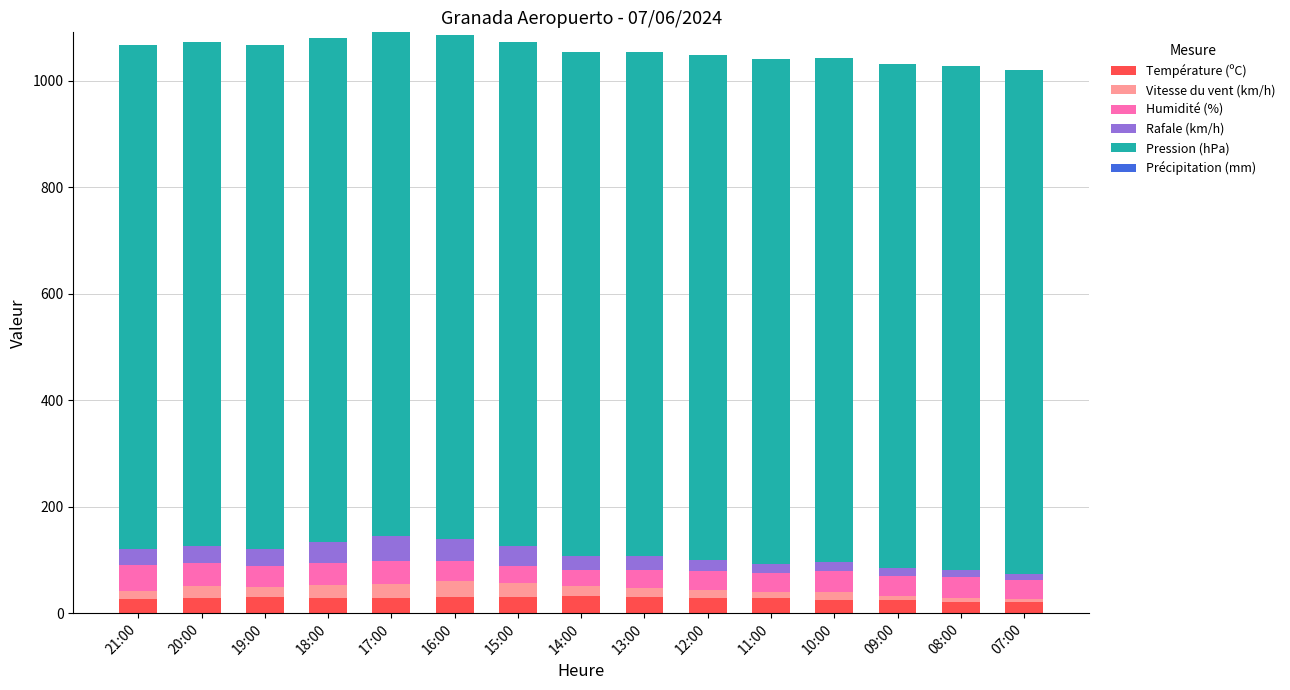

Count the number of data series in this chart.

5